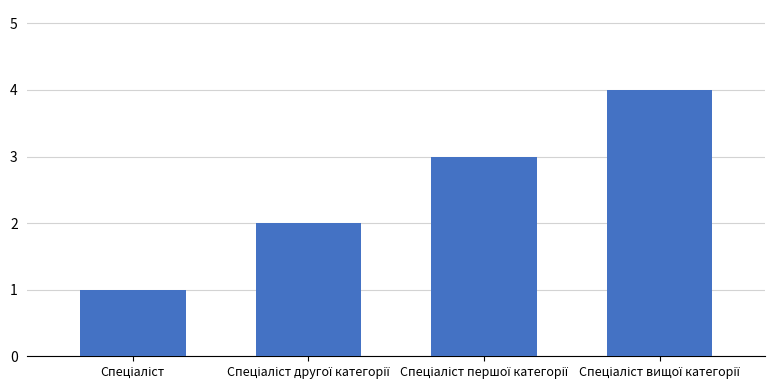

Reading right to left, list all the values displayed in this chart.

4	3	2	1